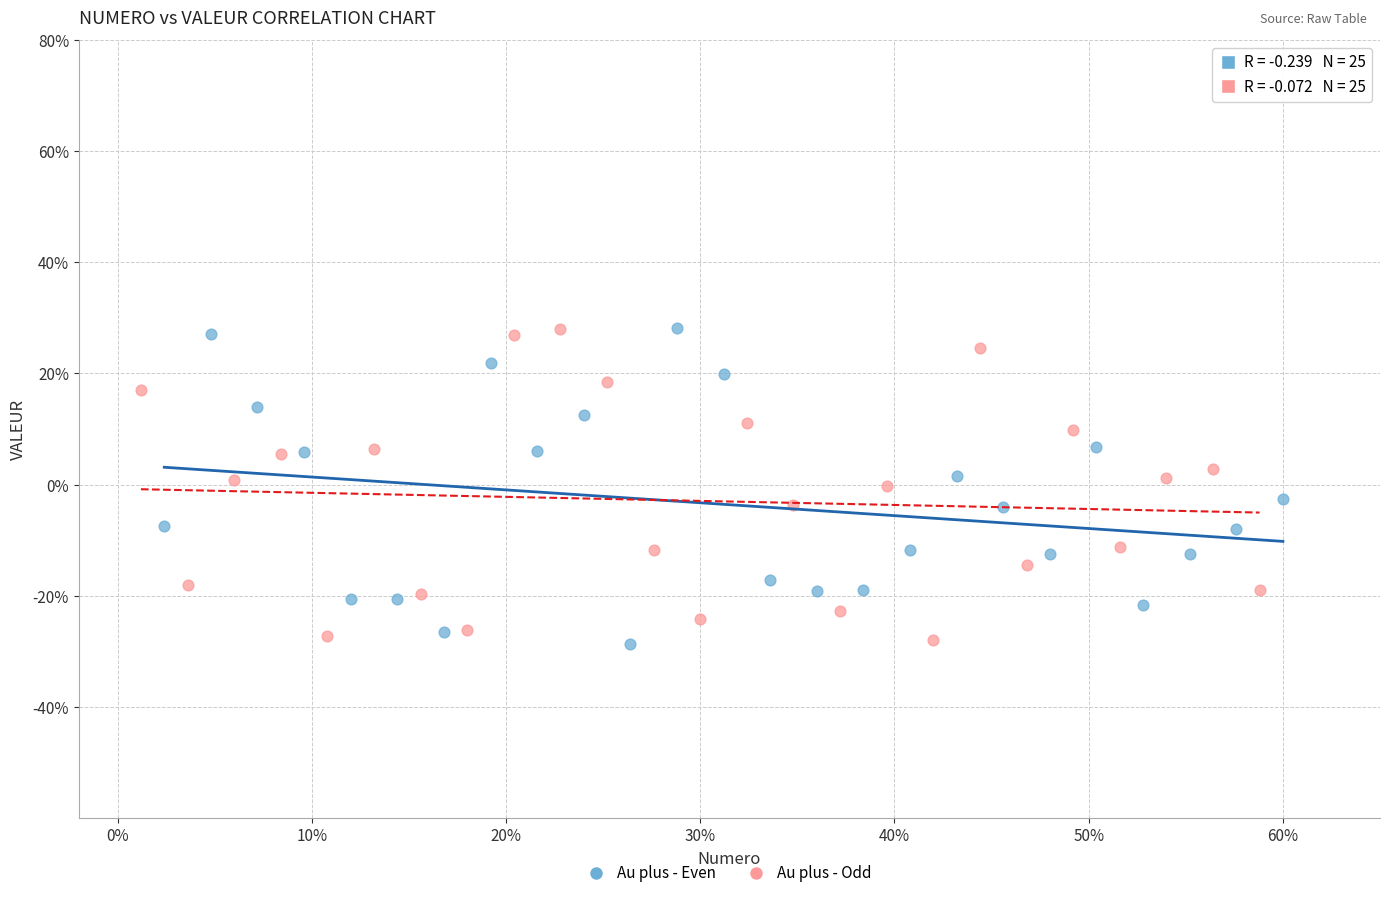

What are all the series names shown in the legend?

Au plus - Even, Au plus - Odd